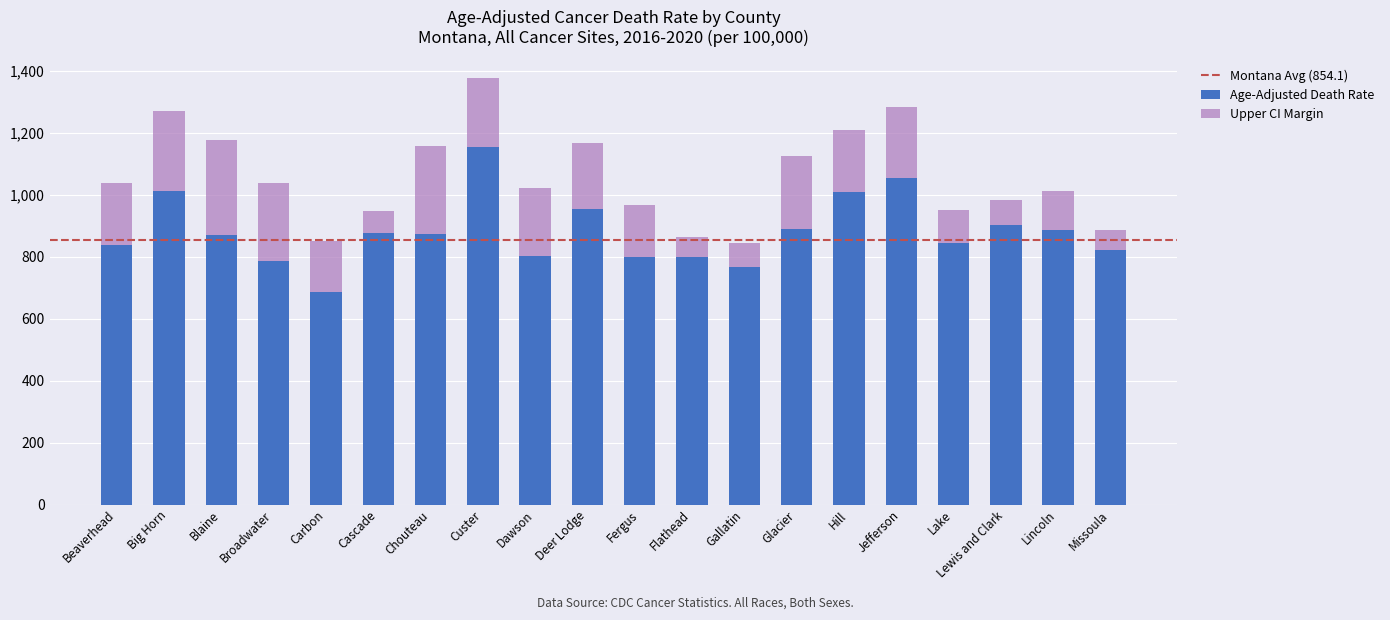

At which category is the sum across all series the highest?

Custer